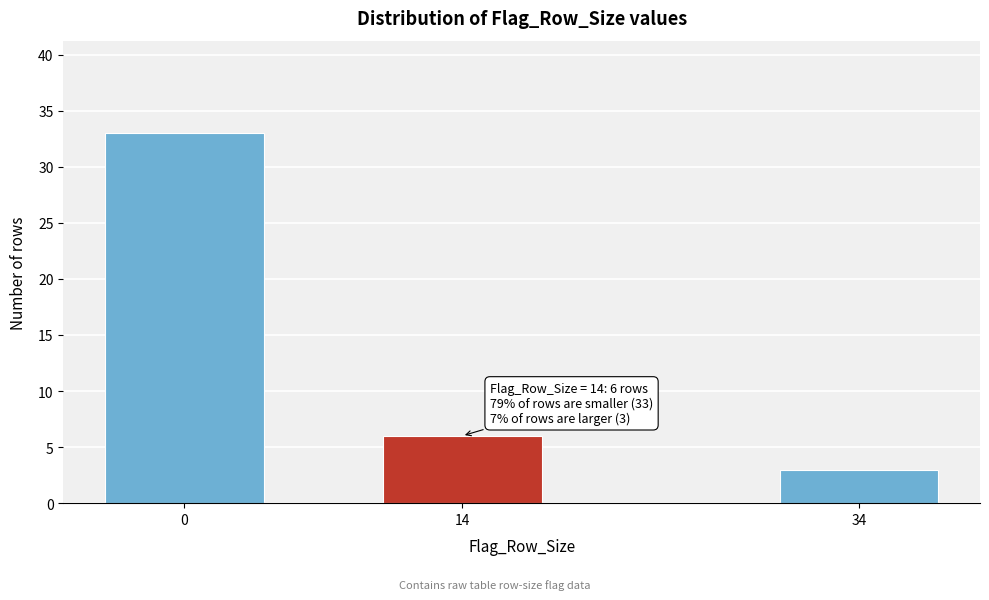

Reading left to right, extract all data points from this chart.

0=33	14=6	34=3